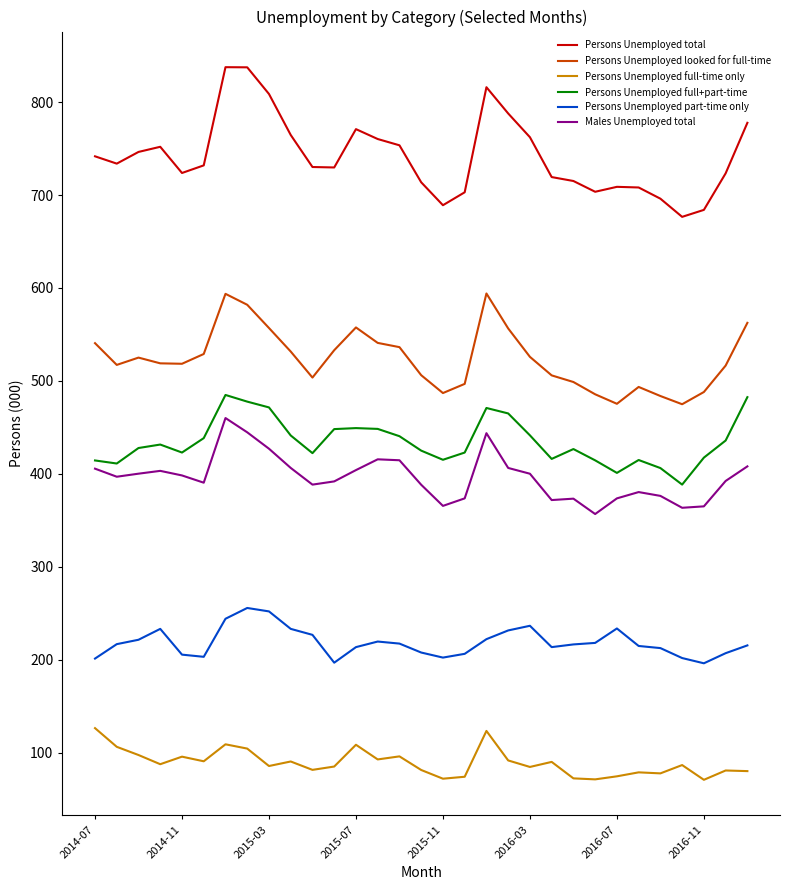

What are all the series names shown in the legend?

Persons Unemployed total, Persons Unemployed looked for full-time, Persons Unemployed full-time only, Persons Unemployed full+part-time, Persons Unemployed part-time only, Males Unemployed total